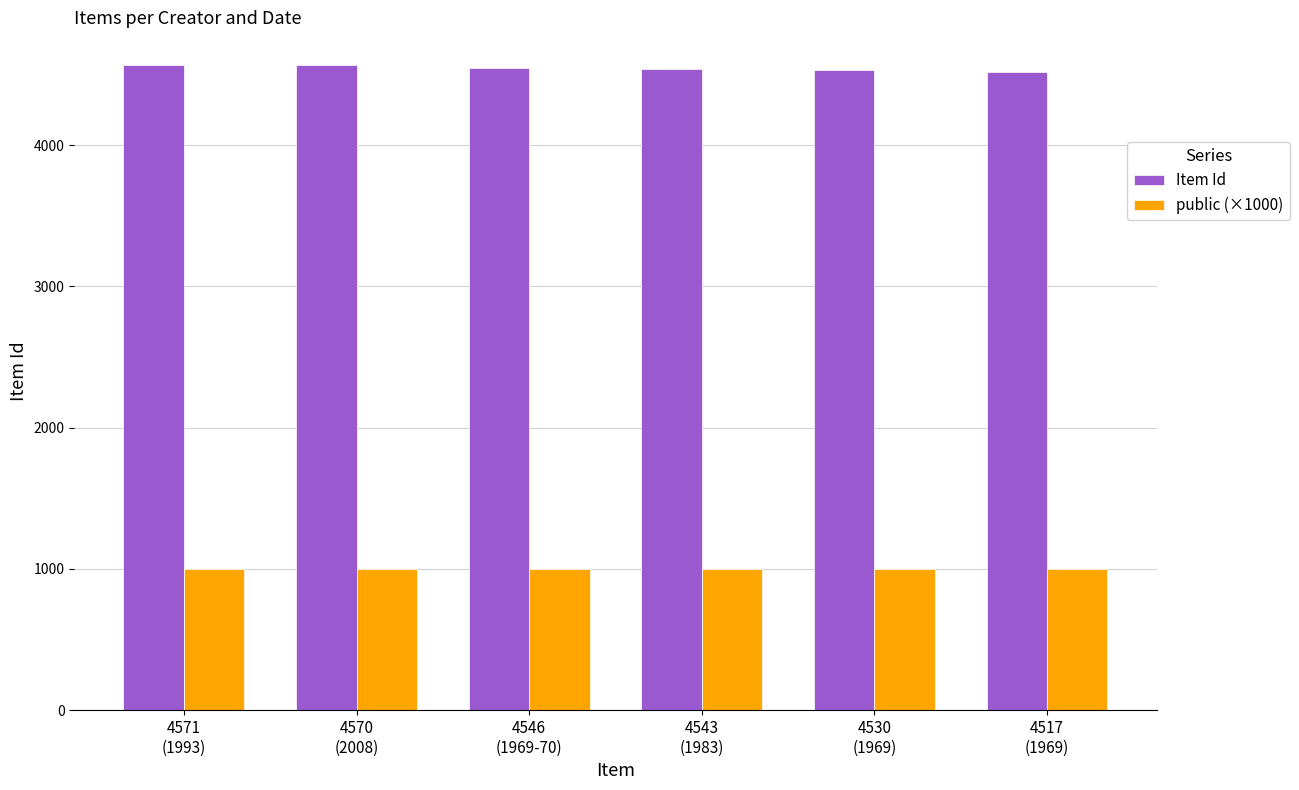

Is it true that Item Id equals 6047 at 4570
(2008)?

False